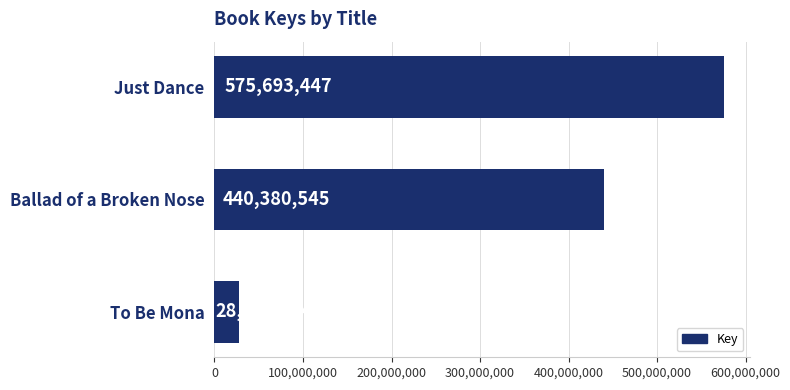

What is the minimum value shown in the chart?

28117344